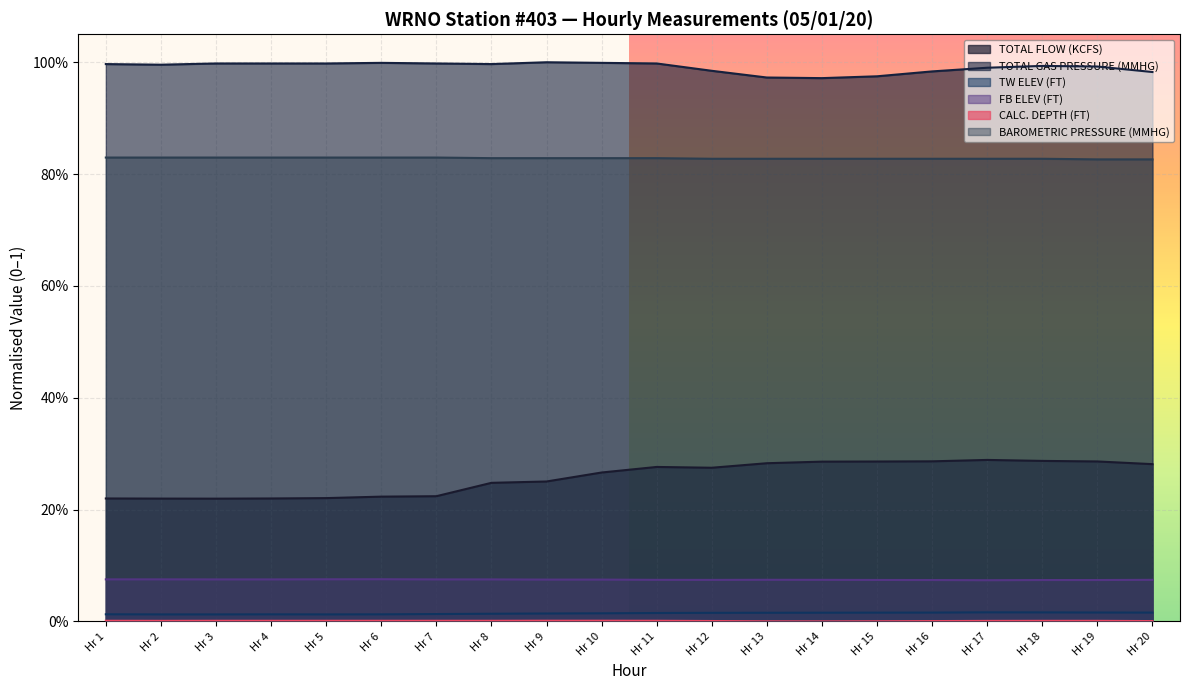

Reading left to right, list all the values displayed in this chart.

TOTAL FLOW (KCFS): 0.2	0.2	0.2	0.2	0.2	0.2	0.2	0.2	0.3	0.3	0.3	0.3	0.3	0.3	0.3	0.3	0.3	0.3	0.3	0.3
TOTAL GAS PRESSURE (MMHG): 1.0	1.0	1.0	1.0	1.0	1.0	1.0	1.0	1.0	1.0	1.0	1.0	1.0	1.0	1.0	1.0	1.0	1.0	1.0	1.0
TW ELEV (FT): 0.0	0.0	0.0	0.0	0.0	0.0	0.0	0.0	0.0	0.0	0.0	0.0	0.0	0.0	0.0	0.0	0.0	0.0	0.0	0.0
FB ELEV (FT): 0.1	0.1	0.1	0.1	0.1	0.1	0.1	0.1	0.1	0.1	0.1	0.1	0.1	0.1	0.1	0.1	0.1	0.1	0.1	0.1
CALC. DEPTH (FT): 0.0	0.0	0.0	0.0	0.0	0.0	0.0	0.0	0.0	0.0	0.0	0.0	0.0	0.0	0.0	0.0	0.0	0.0	0.0	0.0
BAROMETRIC PRESSURE (MMHG): 0.8	0.8	0.8	0.8	0.8	0.8	0.8	0.8	0.8	0.8	0.8	0.8	0.8	0.8	0.8	0.8	0.8	0.8	0.8	0.8